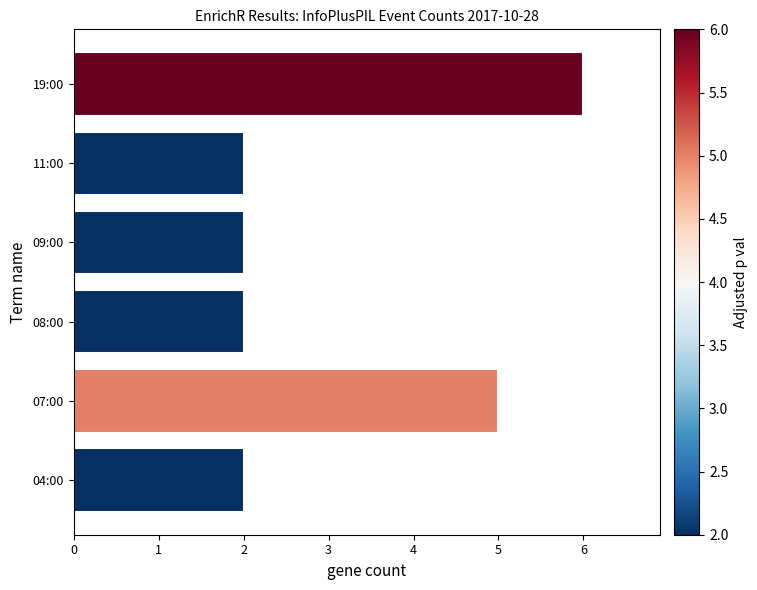

What is the difference between the maximum and minimum values?

4